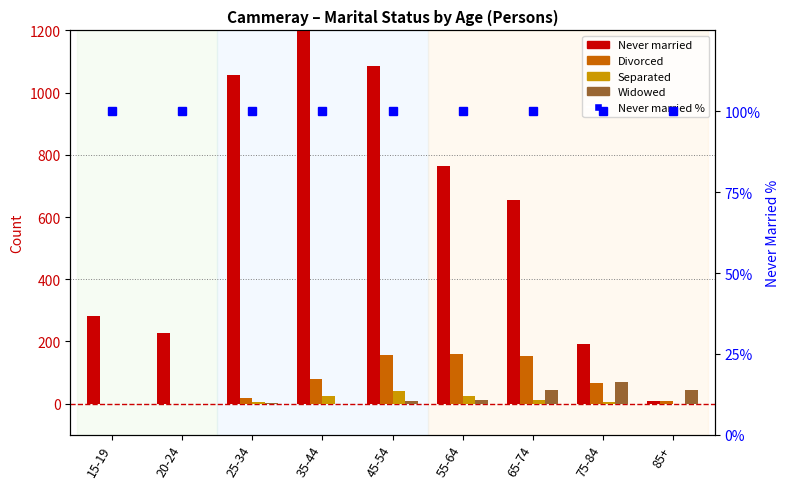

Which series has the largest total across all categories?

Never married